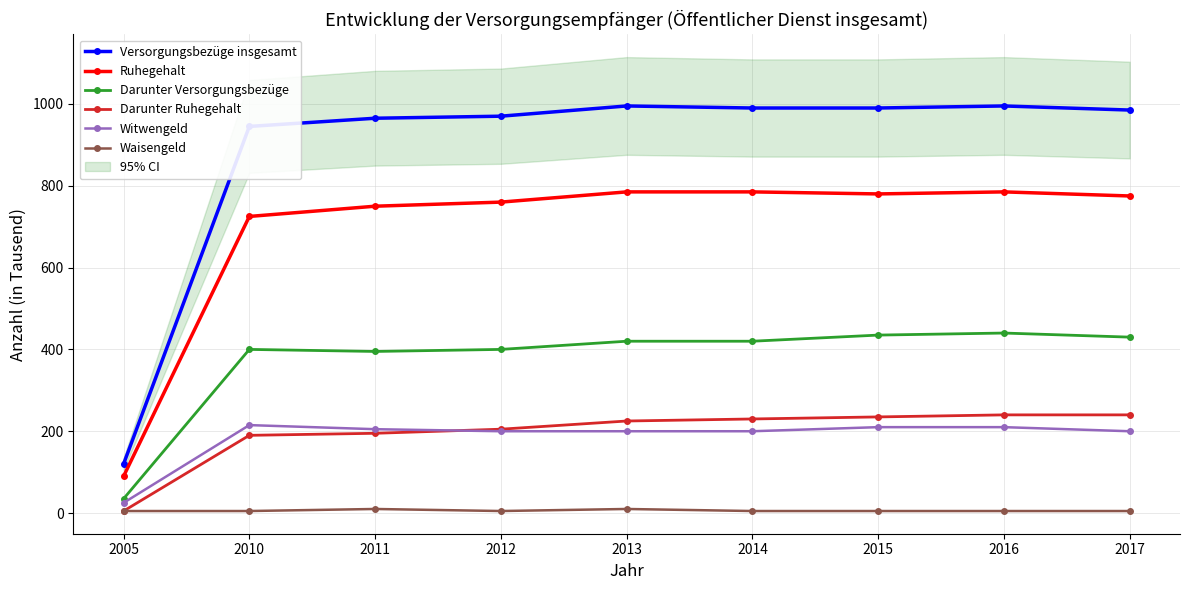

True or false: Witwengeld and Waisengeld intersect in this chart.

False